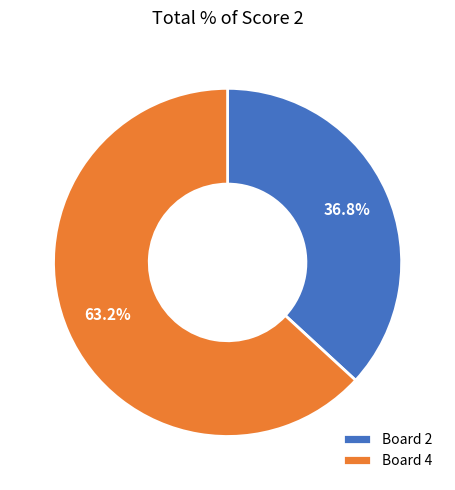

True or false: Board 4 accounts for 63% of the total.

True